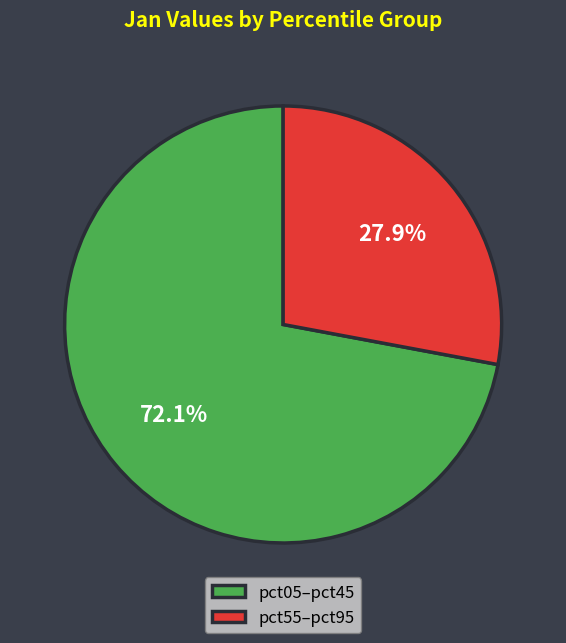

Is there a majority slice in this chart?

Yes